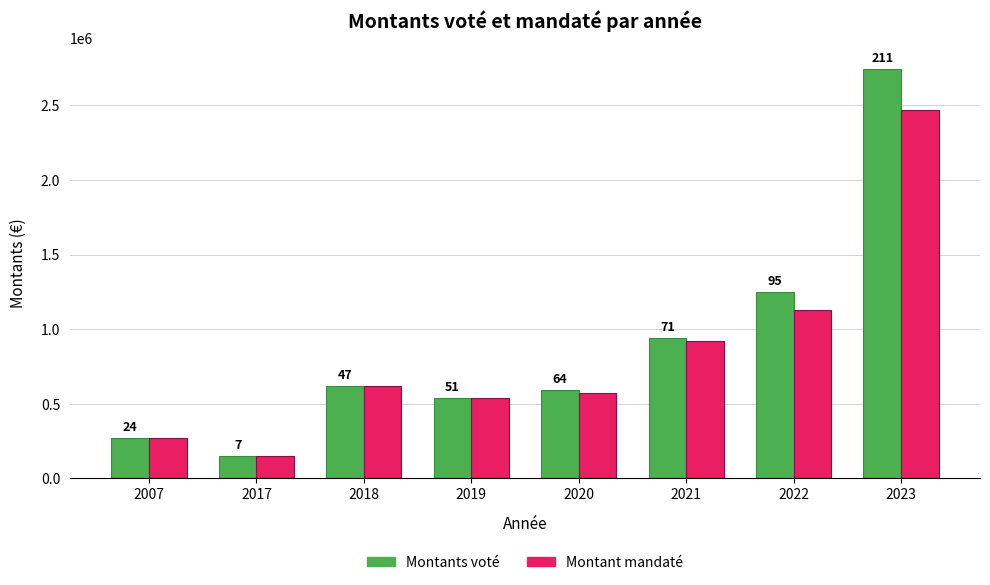

Where does the Montants voté series first go above 618524?

2021